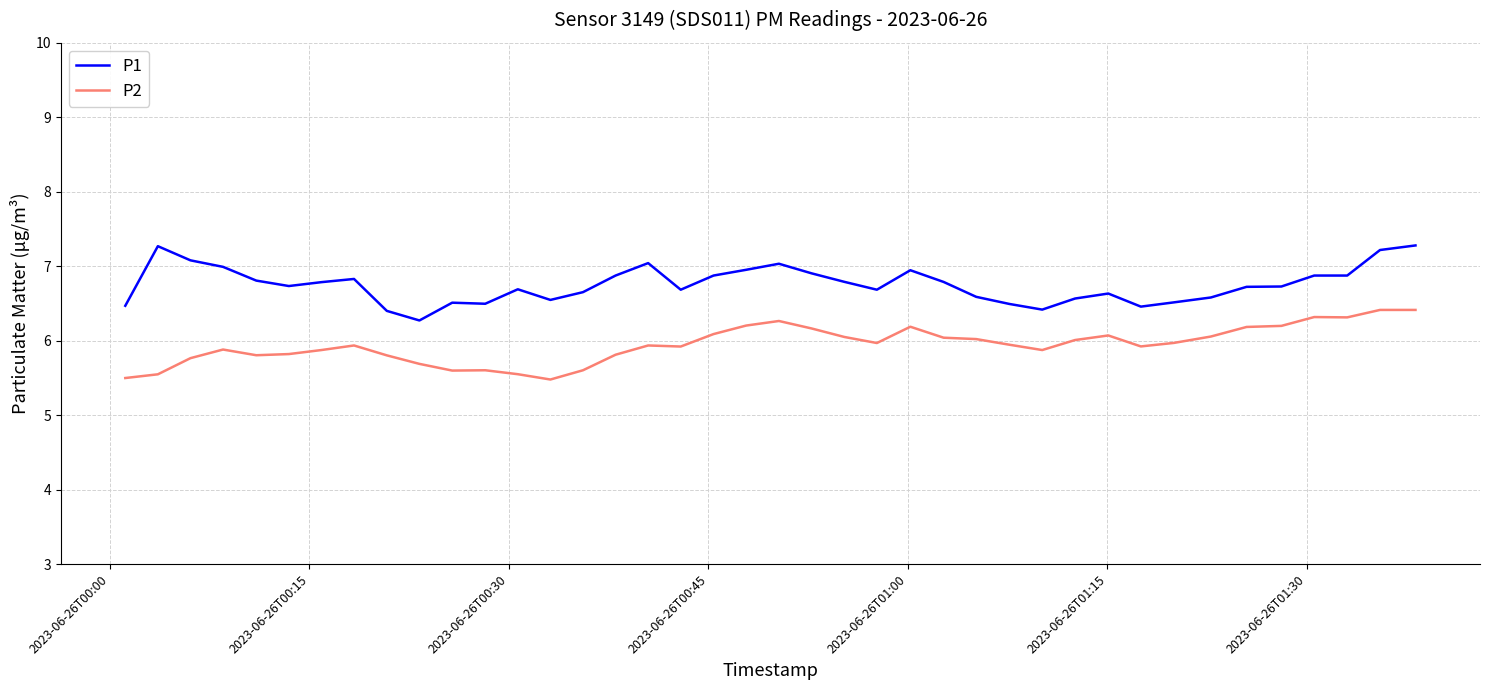

What is the difference between the maximum and minimum values in the P2 series?

0.9